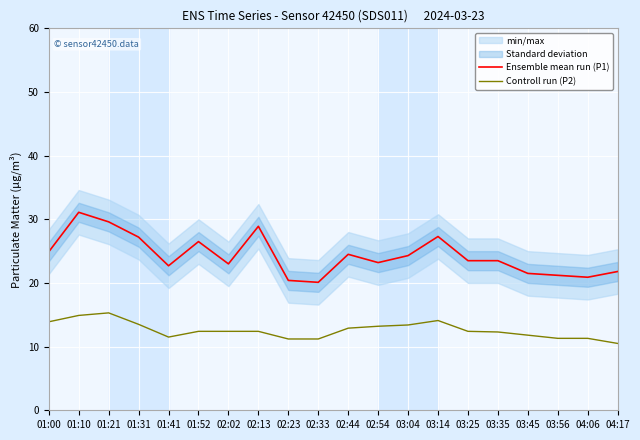

Is the value of Ensemble mean run (P1) at 03:35 greater than the value of Controll run (P2) at 02:13?

Yes